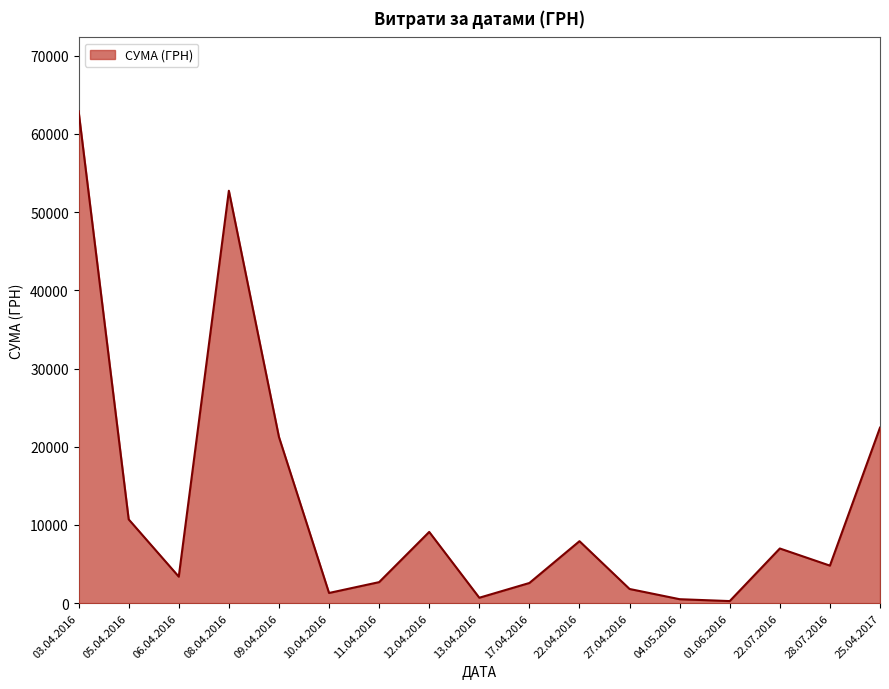

Read the value at 28.07.2016.

4798.5